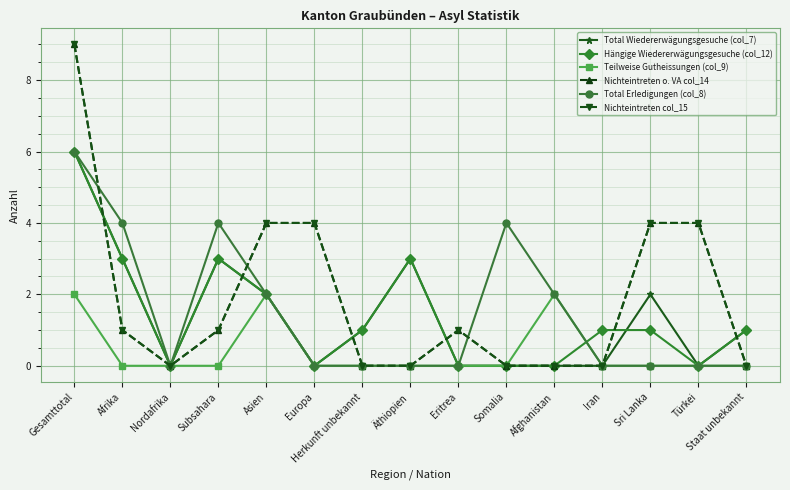

True or false: Teilweise Gutheissungen (col_9) has a value of 4 at Gesamttotal.

False